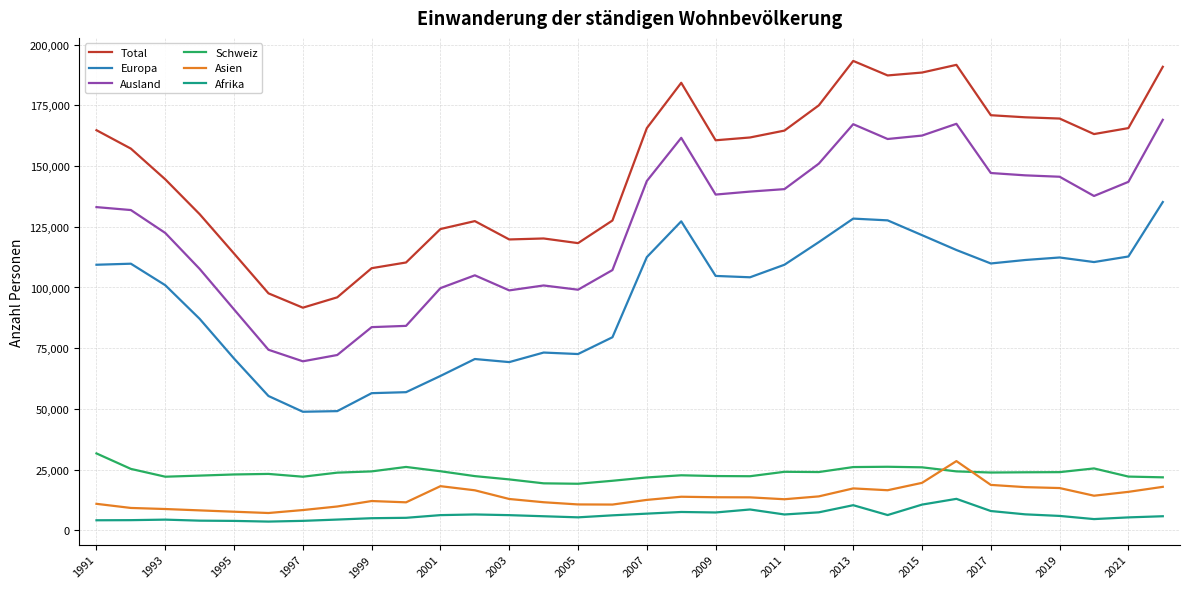

True or false: Europa and Schweiz intersect in this chart.

False